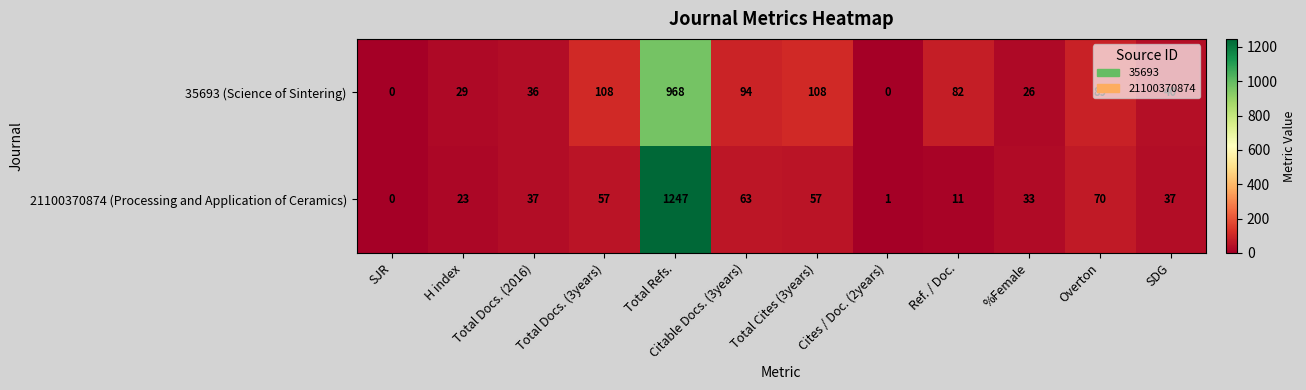

How many data points does each series have?

12